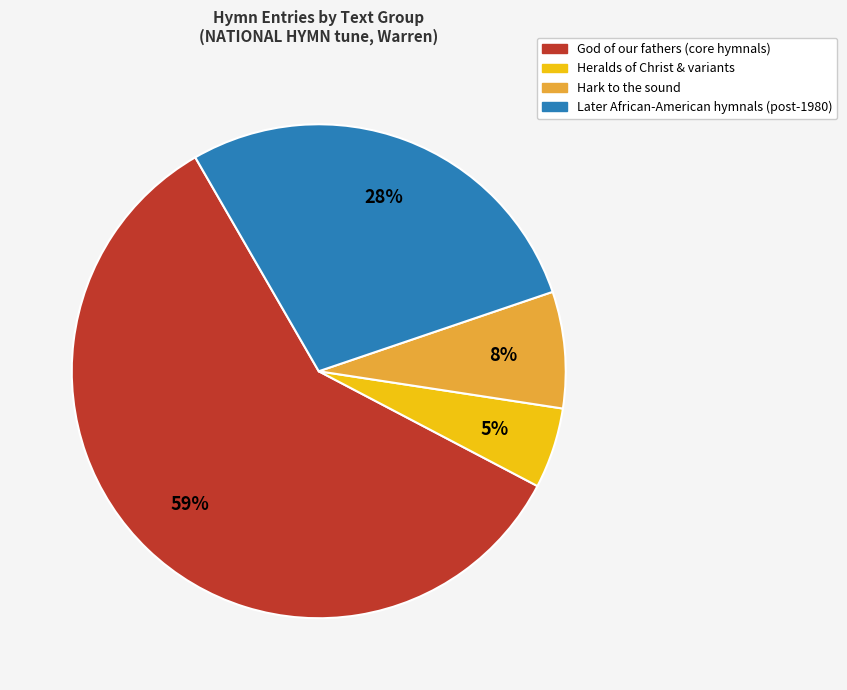

To the nearest percent, what is the average slice percentage?

25%